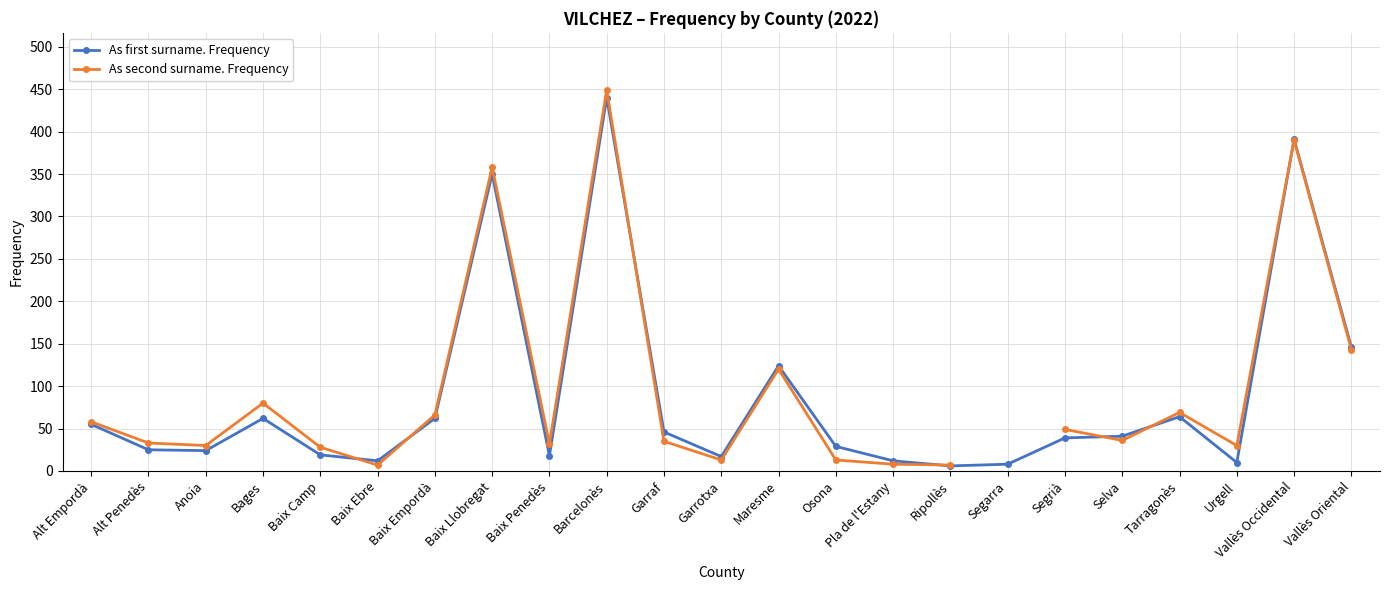

What is the difference between the highest and lowest values at Pla de l'Estany?

4.0